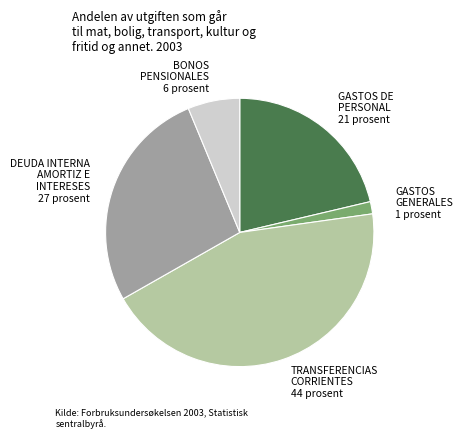

Is it true that DEUDA INTERNA AMORTIZ E INTERESES is 21% of the pie?

False